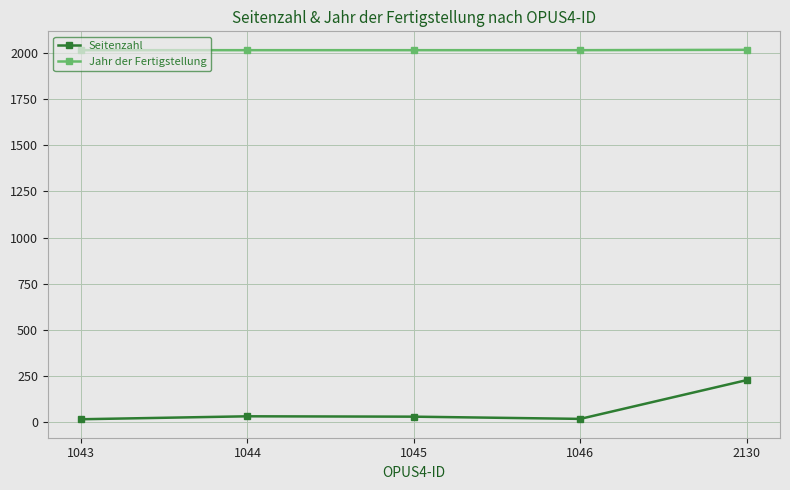

Rank the series at 2130 from highest to lowest value.

Jahr der Fertigstellung, Seitenzahl